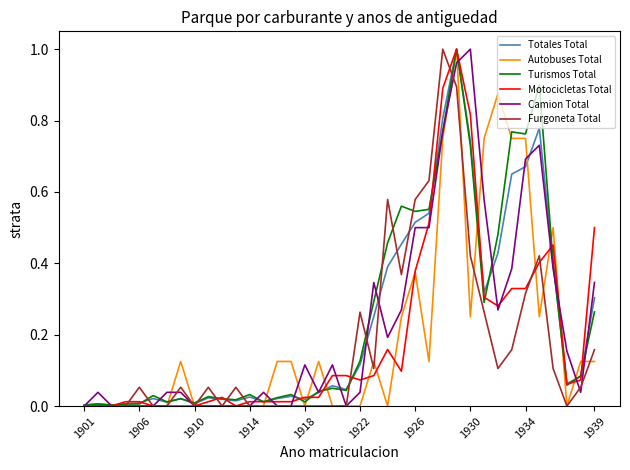

What is the average value of the Camion Total series?

0.2